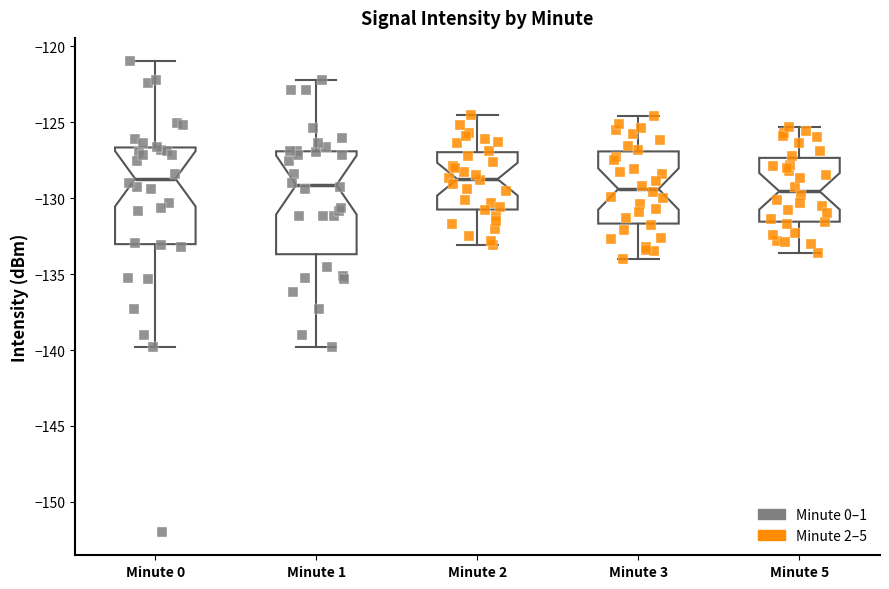

Where is the upper edge of the box for Minute 0 on the y-axis? The values are not printed on the chart, so give them approximately, as read against the axis.

-126.5